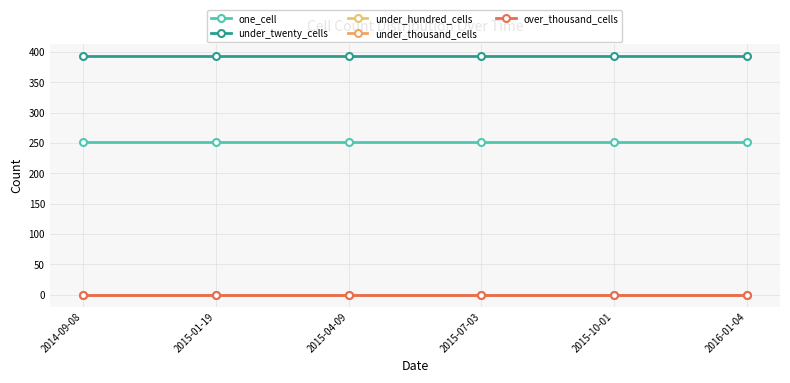

Does the chart display data point markers on the line(s)?

Yes